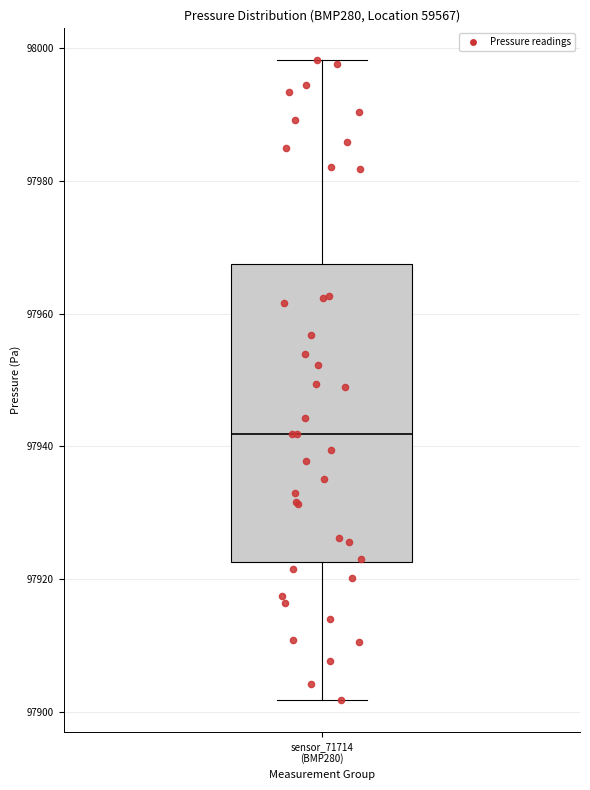

Read this box plot against the y-axis: the position of the median line, the range covered by the box, and the ends of both whiskers. The values are not printed on the chart, so give them approximately, as read against the axis.

median 97942, box 97922 to 97968, whiskers 97902 to 97998